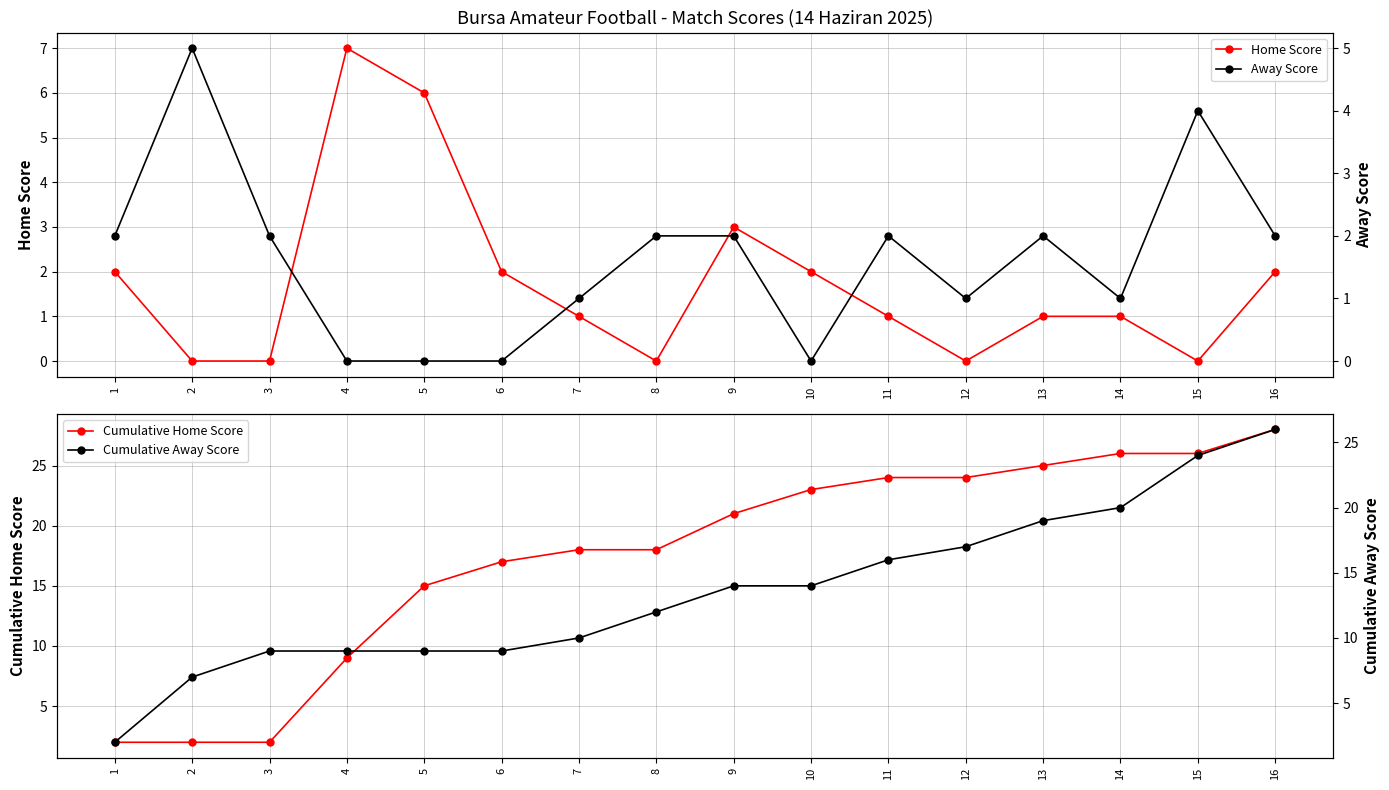

How many distinct data groups are displayed?

4